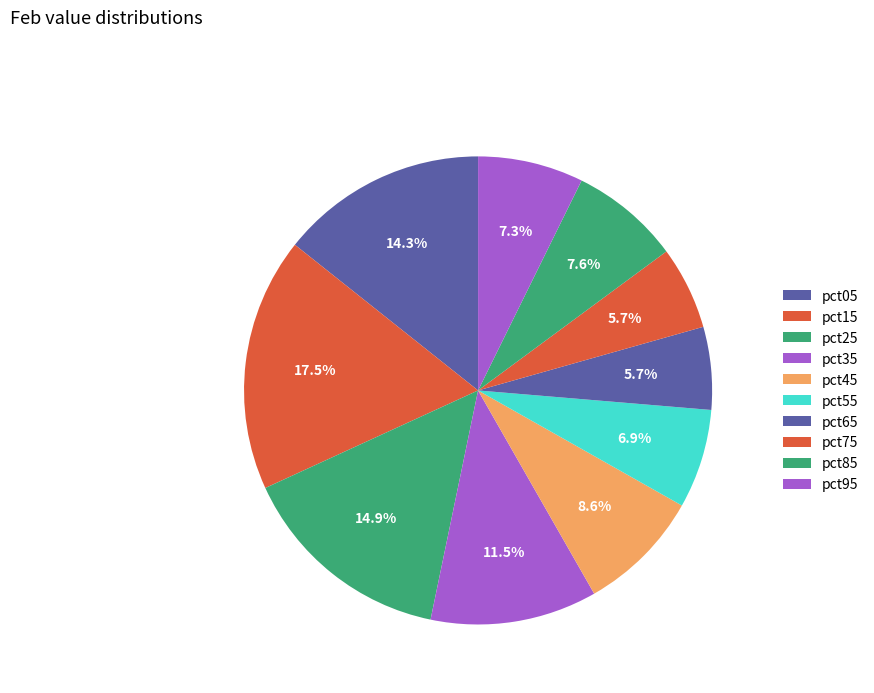

How many slices are in this pie chart?

10